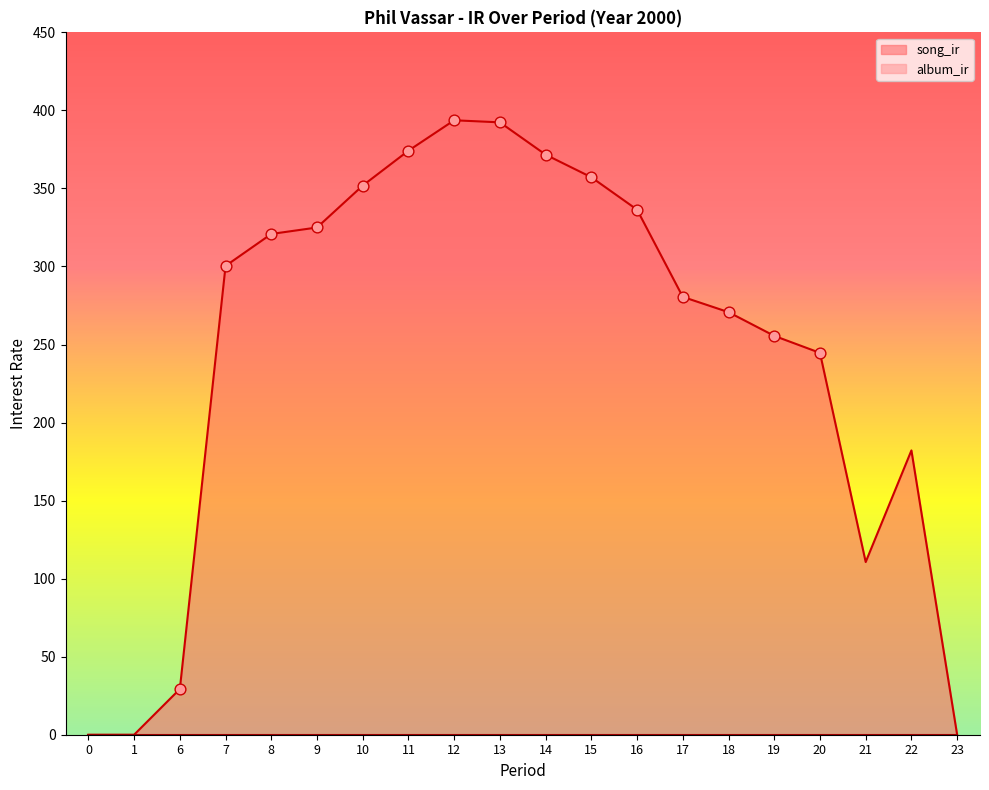

Which series reaches the minimum Y coordinate?

song_ir